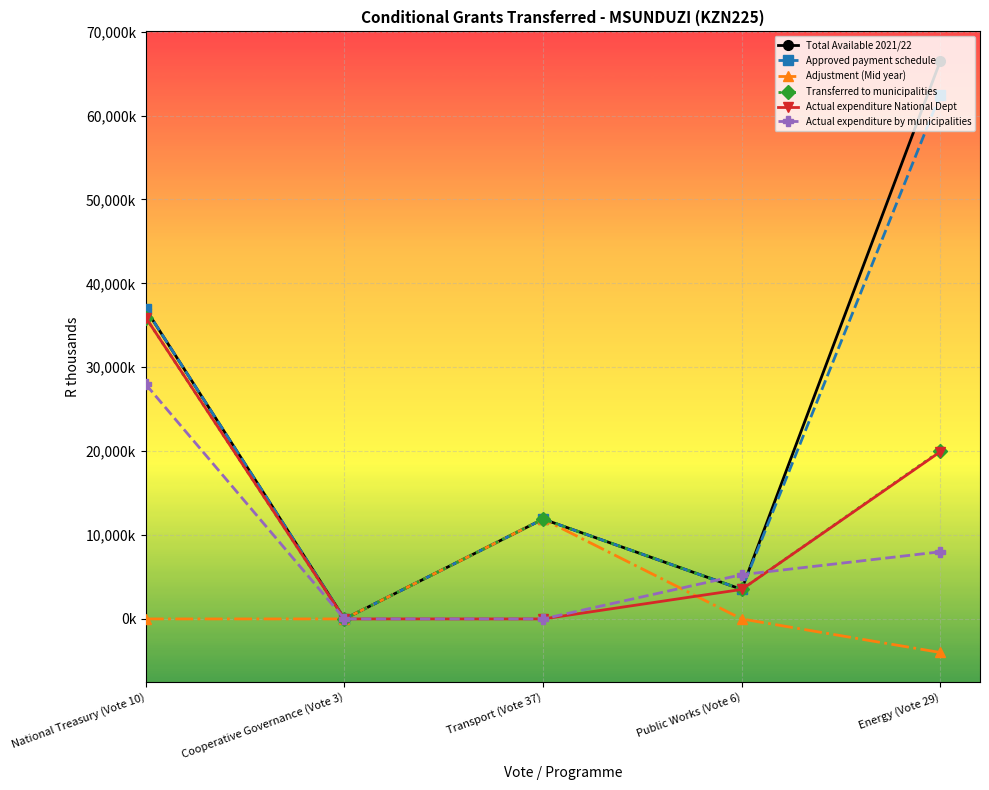

What are all the series names shown in the legend?

Total Available 2021/22, Approved payment schedule, Adjustment (Mid year), Transferred to municipalities, Actual expenditure National Dept, Actual expenditure by municipalities